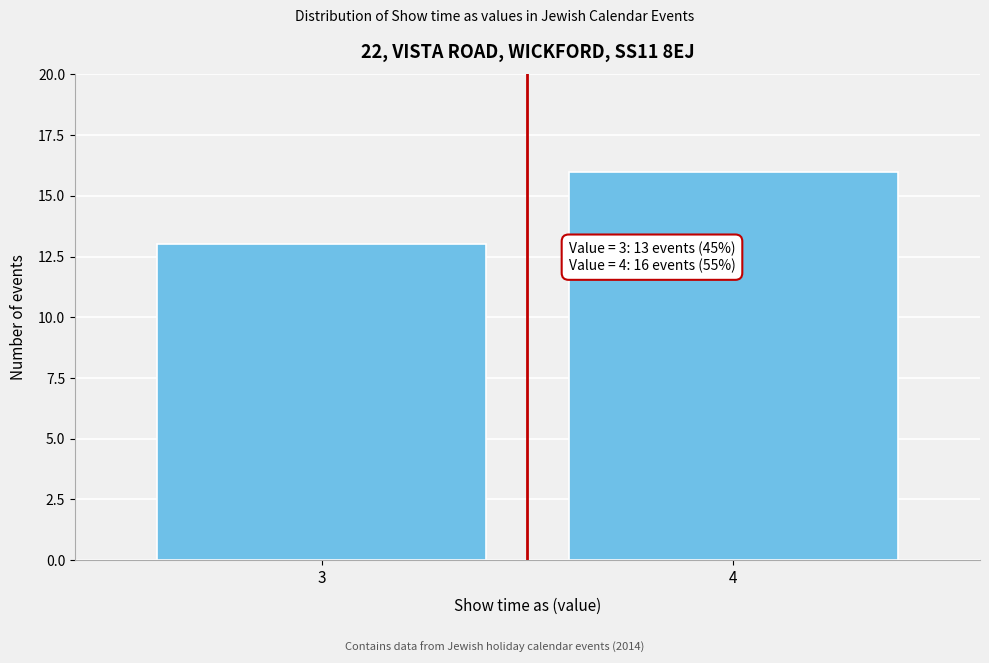

Reading right to left, list all the values displayed in this chart.

16	13